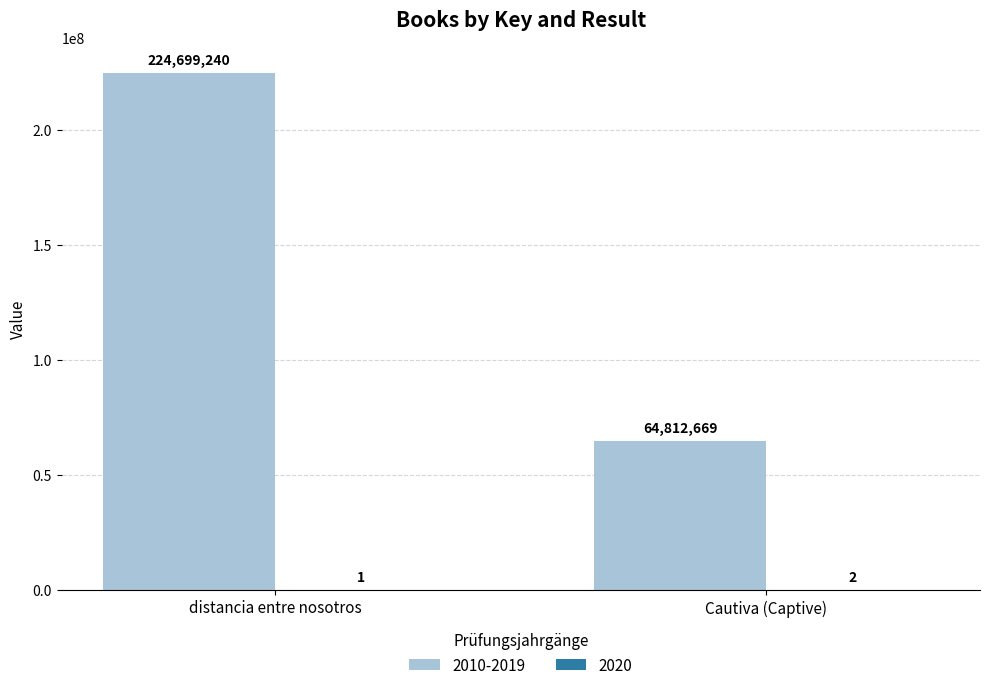

What is the sum of the 2010-2019 values at Cautiva (Captive) and distancia entre nosotros?

289511909